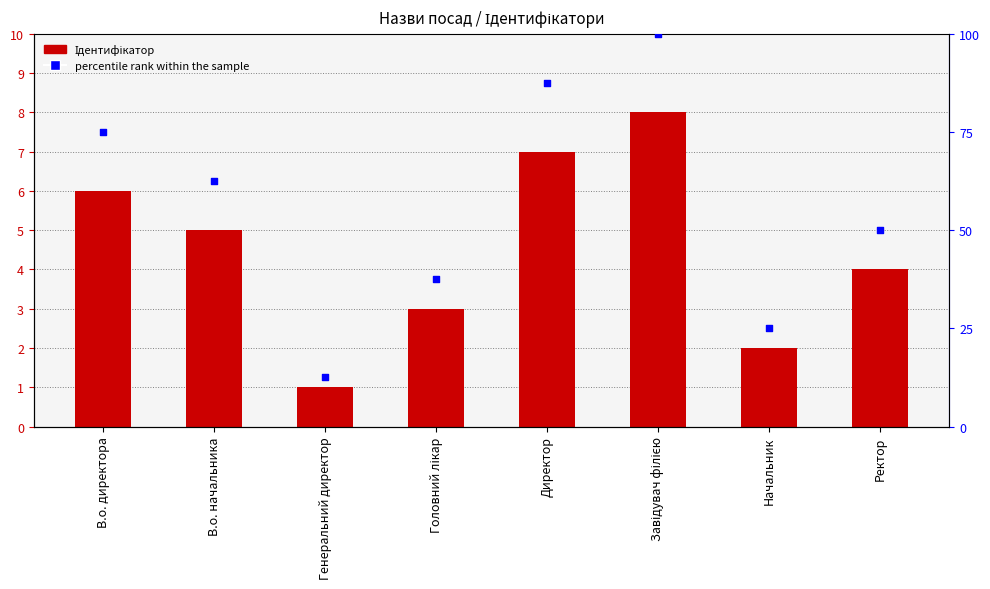

Which series contains the lowest Y value?

Ідентифікатор